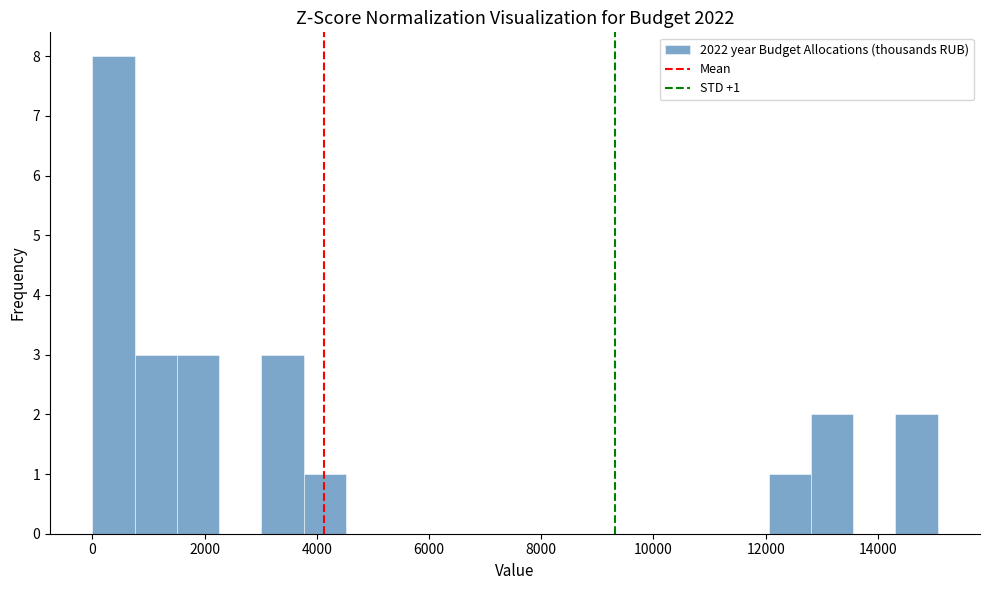

Read against the x-axis, roughly where is the centre of the tallest bar?

400